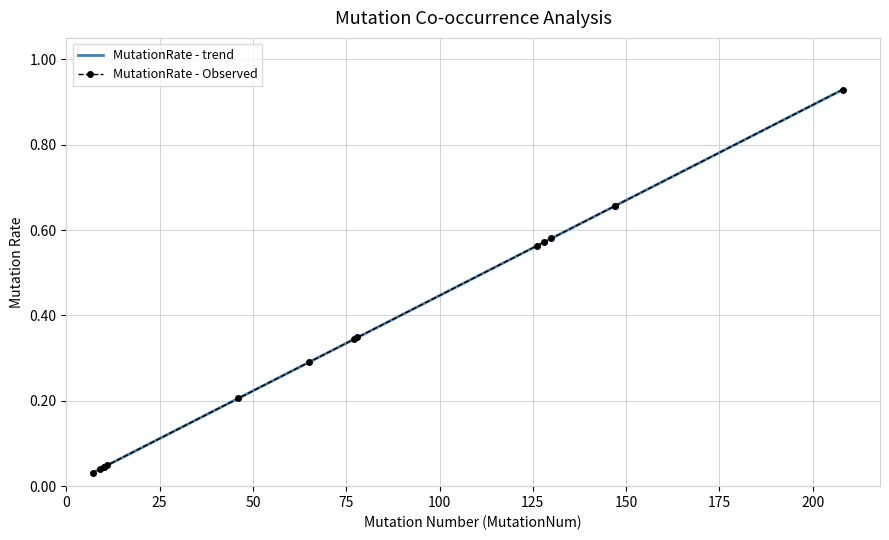

Does the chart have visible grid lines?

Yes